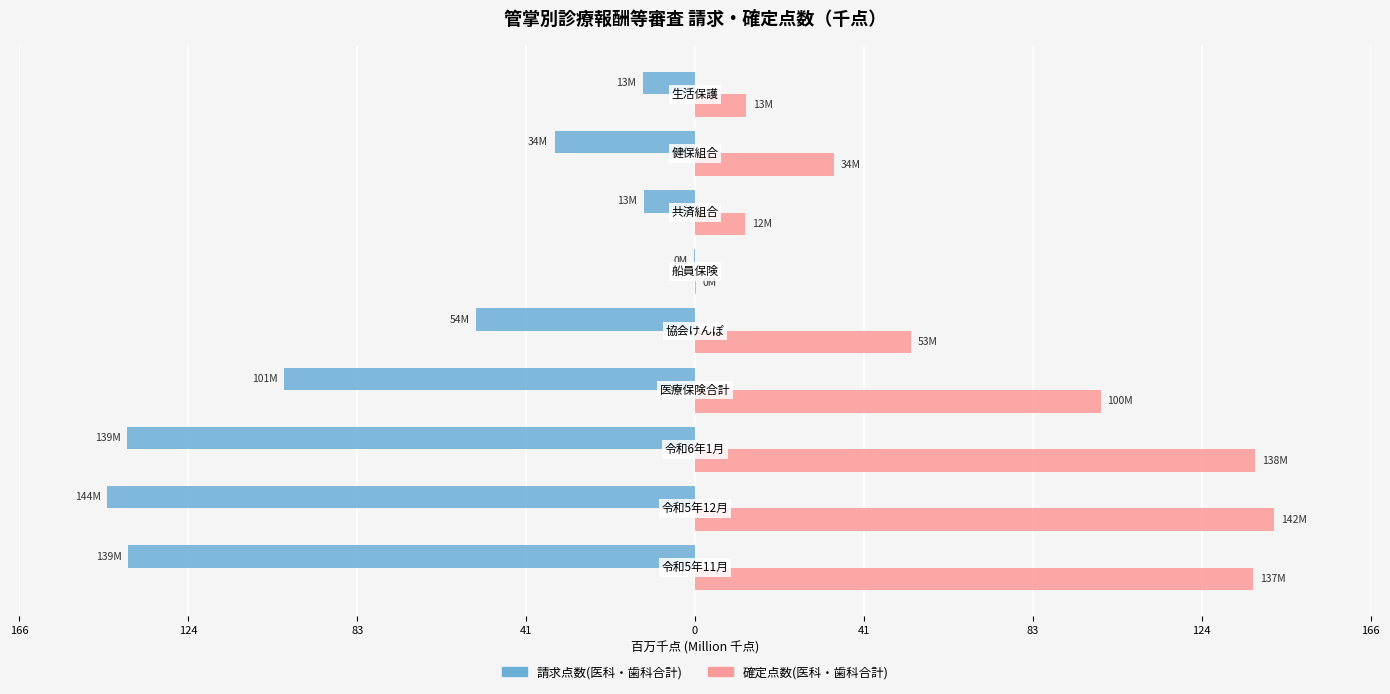

How many distinct data groups are displayed?

2